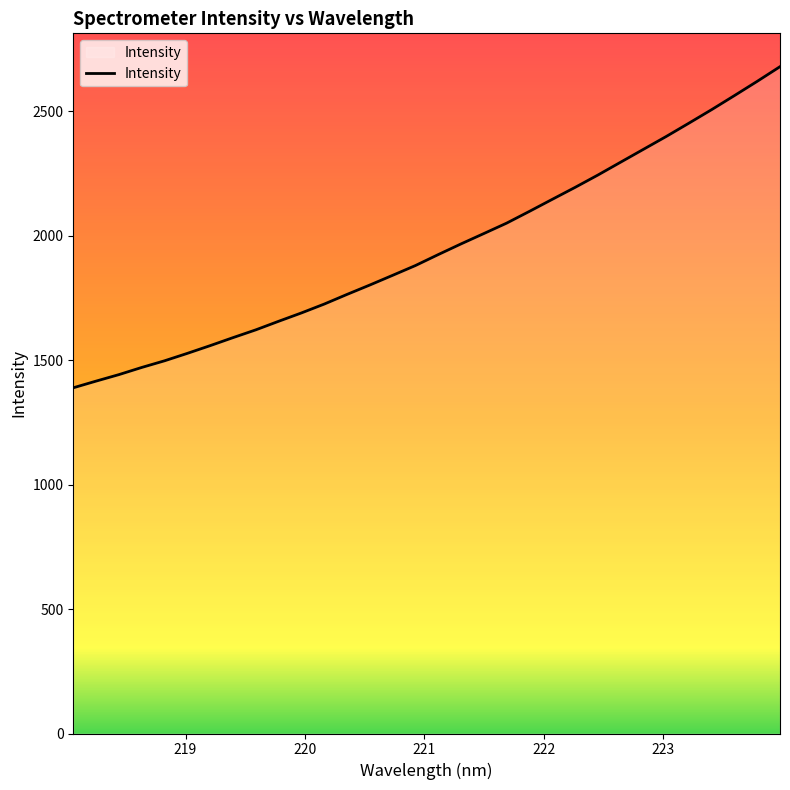

How many lines are shown in the chart?

1